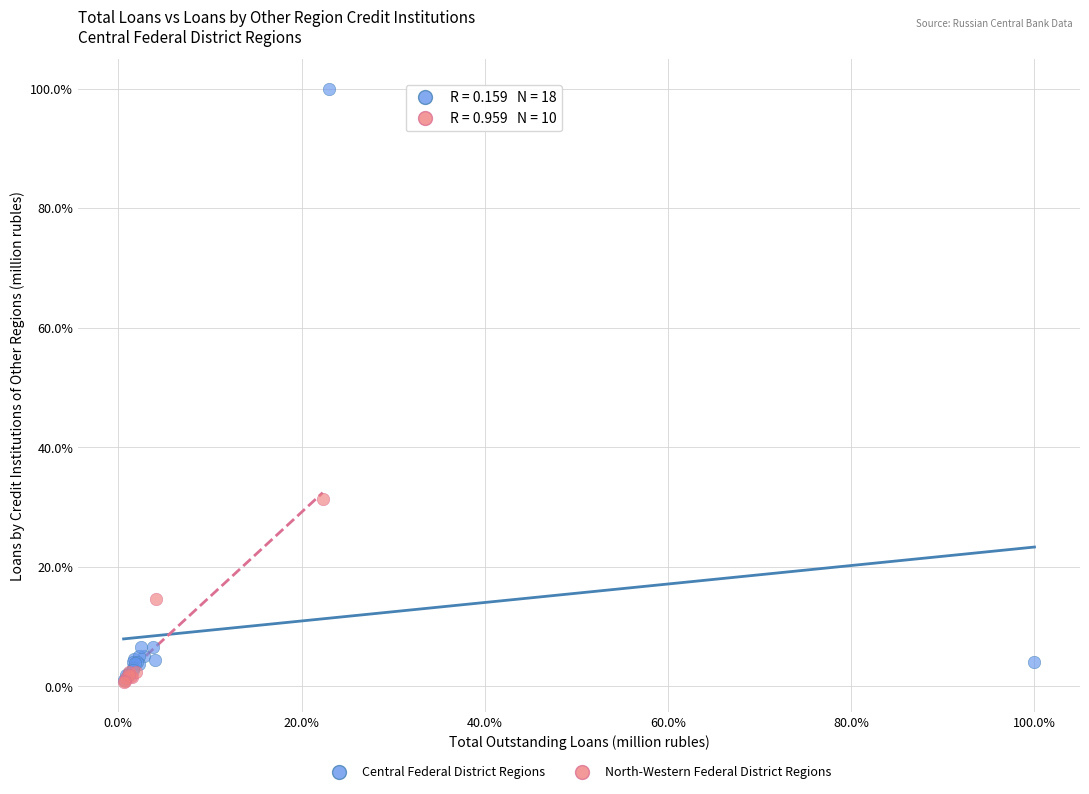

Which series has the largest Y range (max minus min)?

Central Federal District Regions